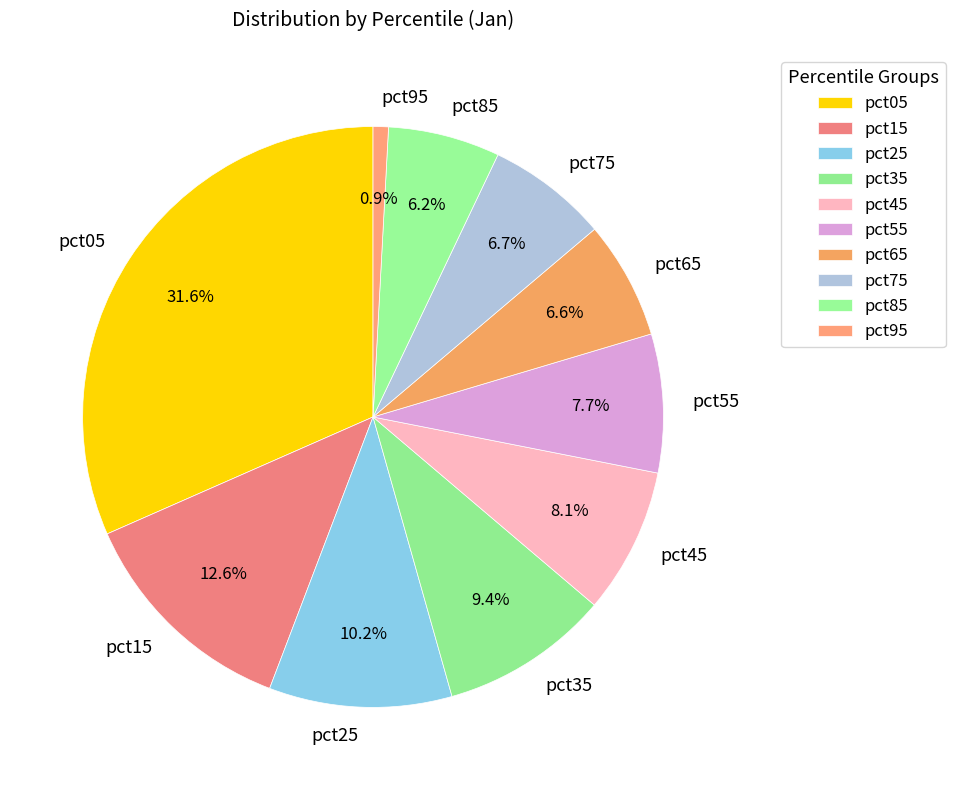

The pct55 slice represents 8% of the pie. True or false?

True